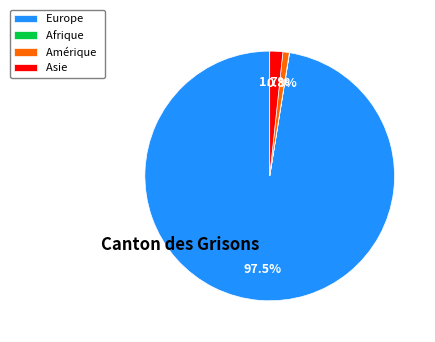

Which category has the biggest portion of the pie?

Europe